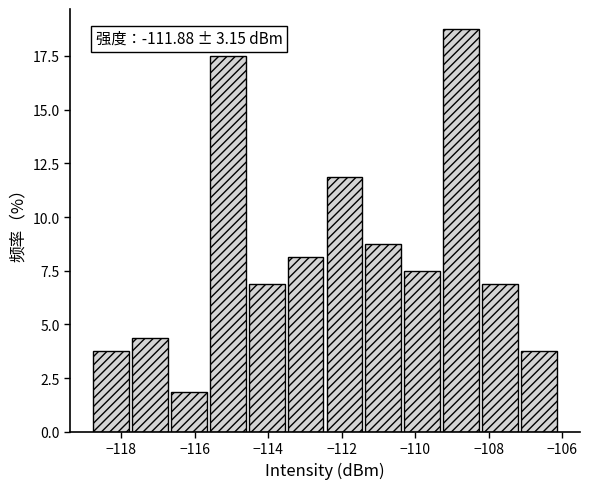

Which range on the x-axis has the tallest bar?

-109.2 to -108.2